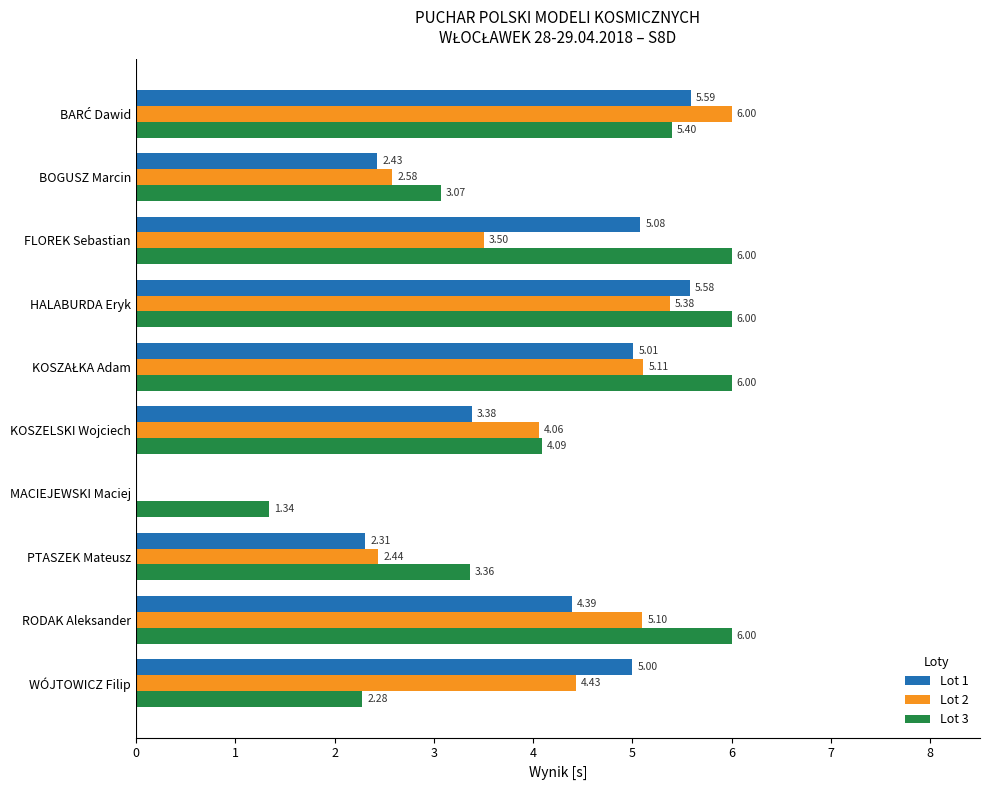

Between KOSZELSKI Wojciech and PTASZEK Mateusz, which series saw the biggest shift?

Lot 2